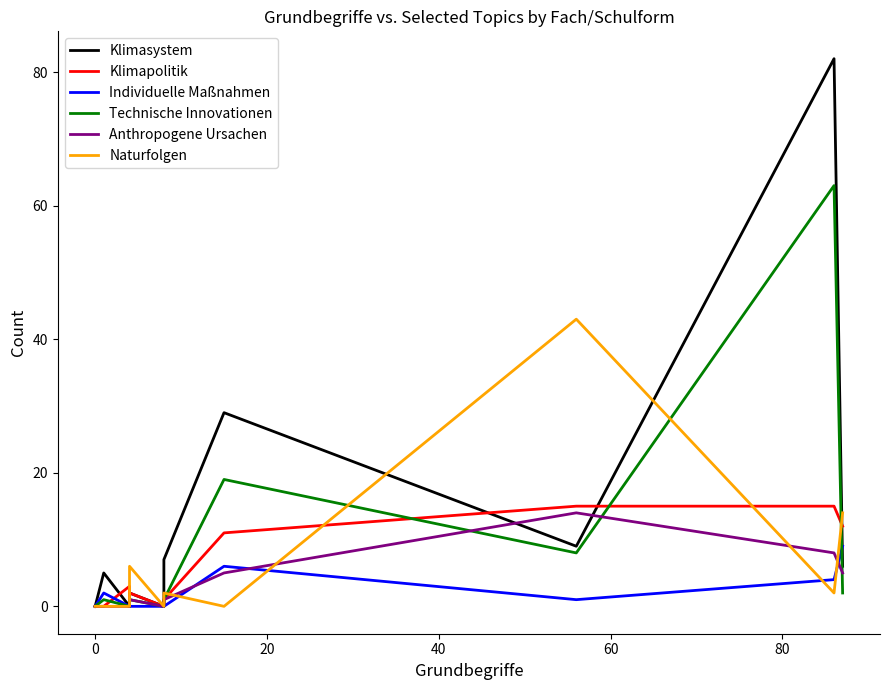

How many series are shown in this chart?

6